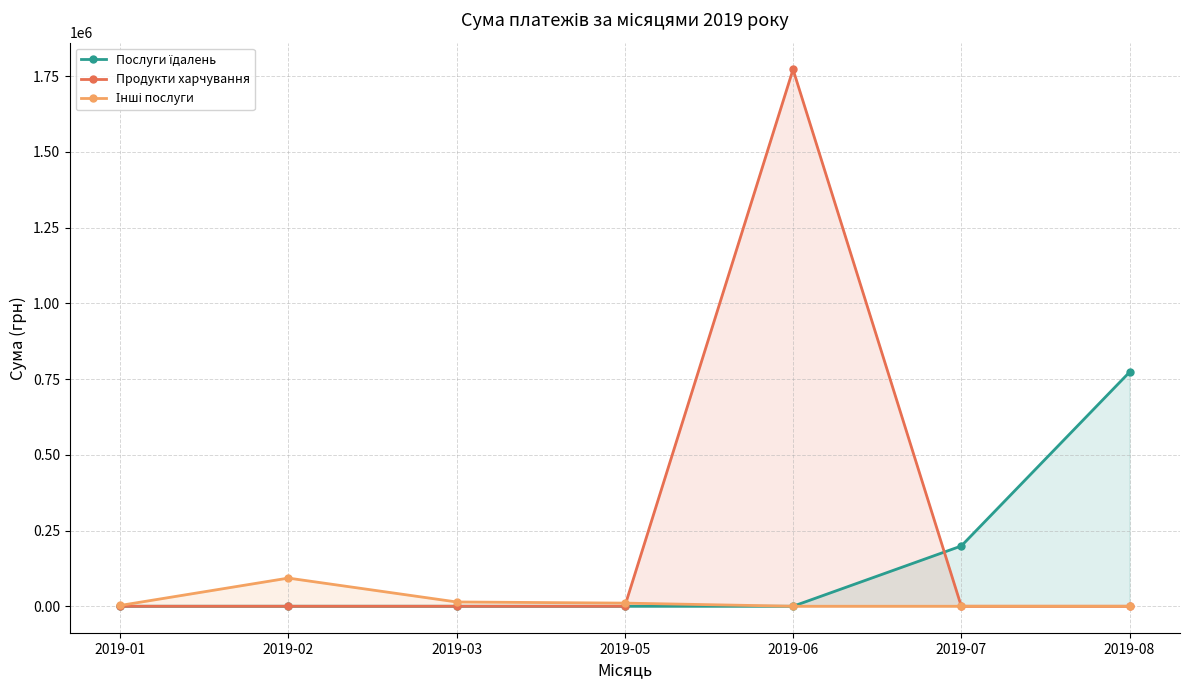

At how many categories does at least one series exceed 1732807?

1